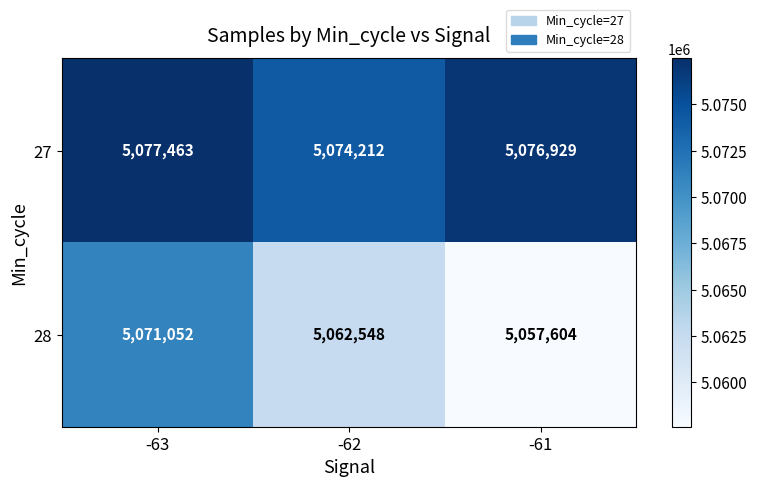

Reading right to left, transcribe all the data shown in this chart.

27: 5076929	5074212	5077463
28: 5057604	5062548	5071052